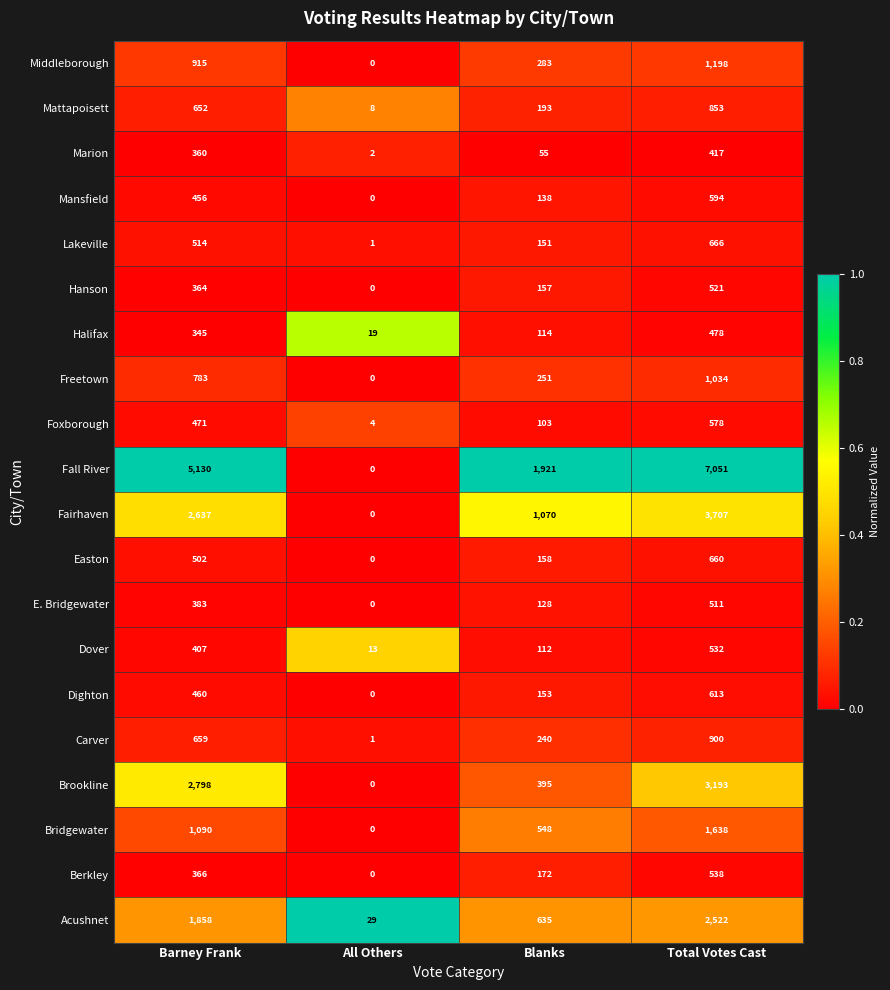

Which series has the largest total across all categories?

Fall River